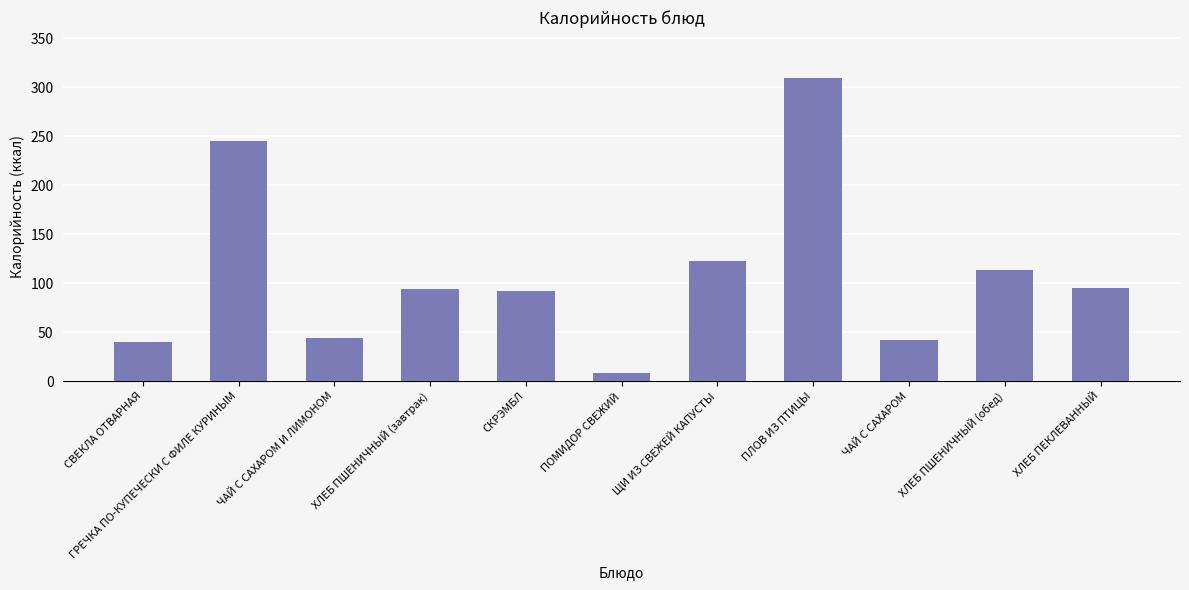

True or false: the data shows 245 at ГРЕЧКА ПО-КУПЕЧЕСКИ С ФИЛЕ КУРИНЫМ.

True